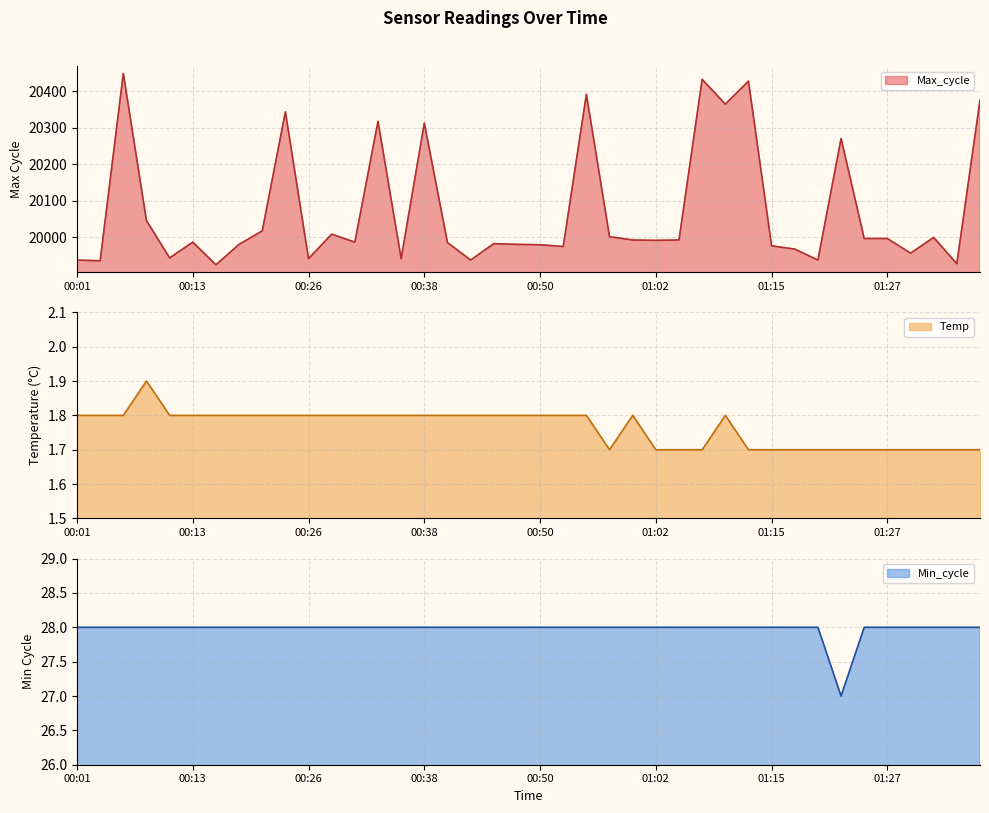

Which category has the highest value across all series?

00:06